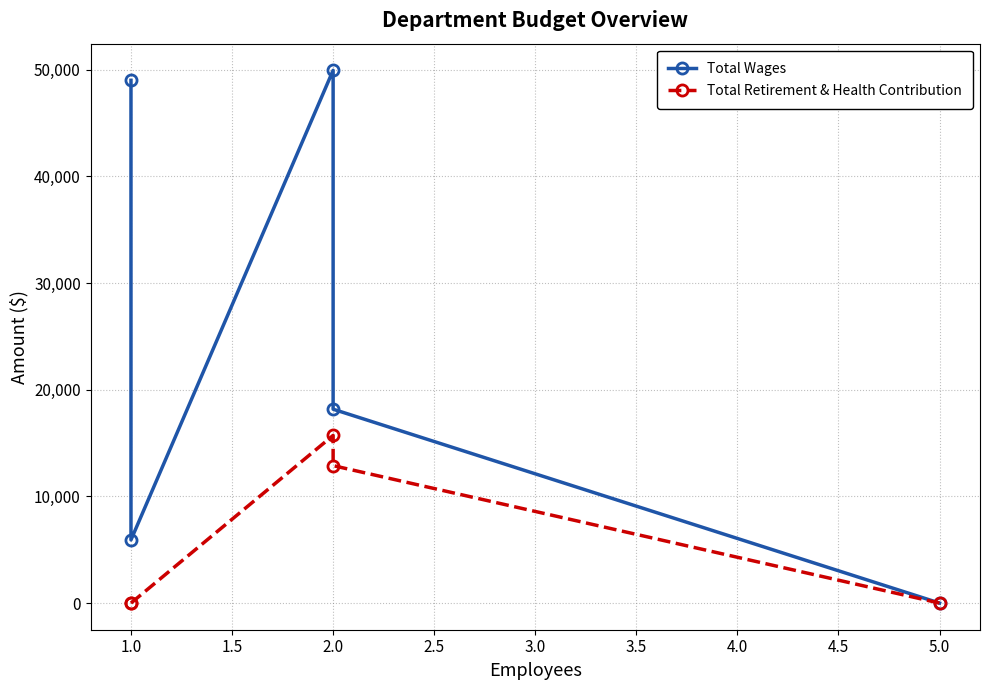

What is the difference between the second highest and second lowest values in the Total Wages series?

43080